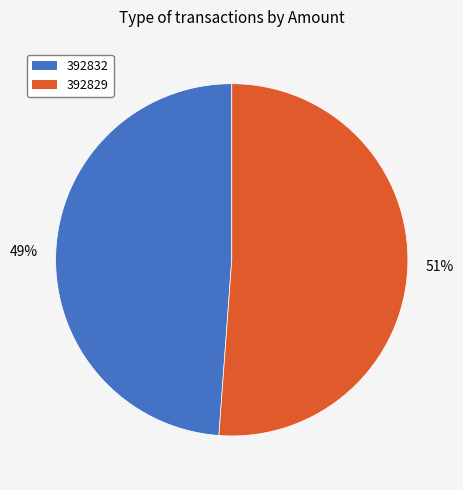

Is the sum of 392829 and 392832 greater than half?

Yes